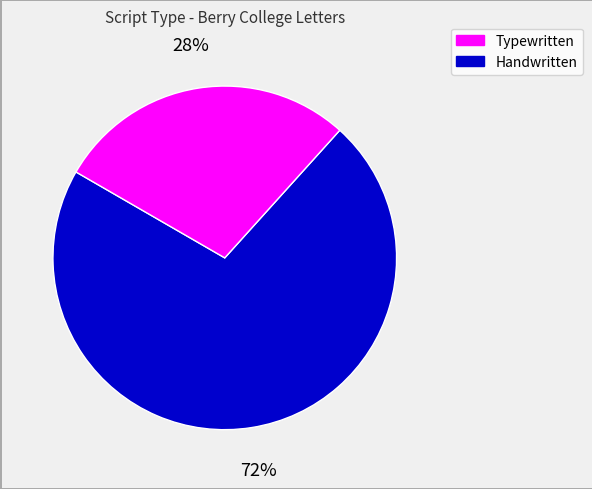

Is there any slice that represents more than half of the pie?

Yes